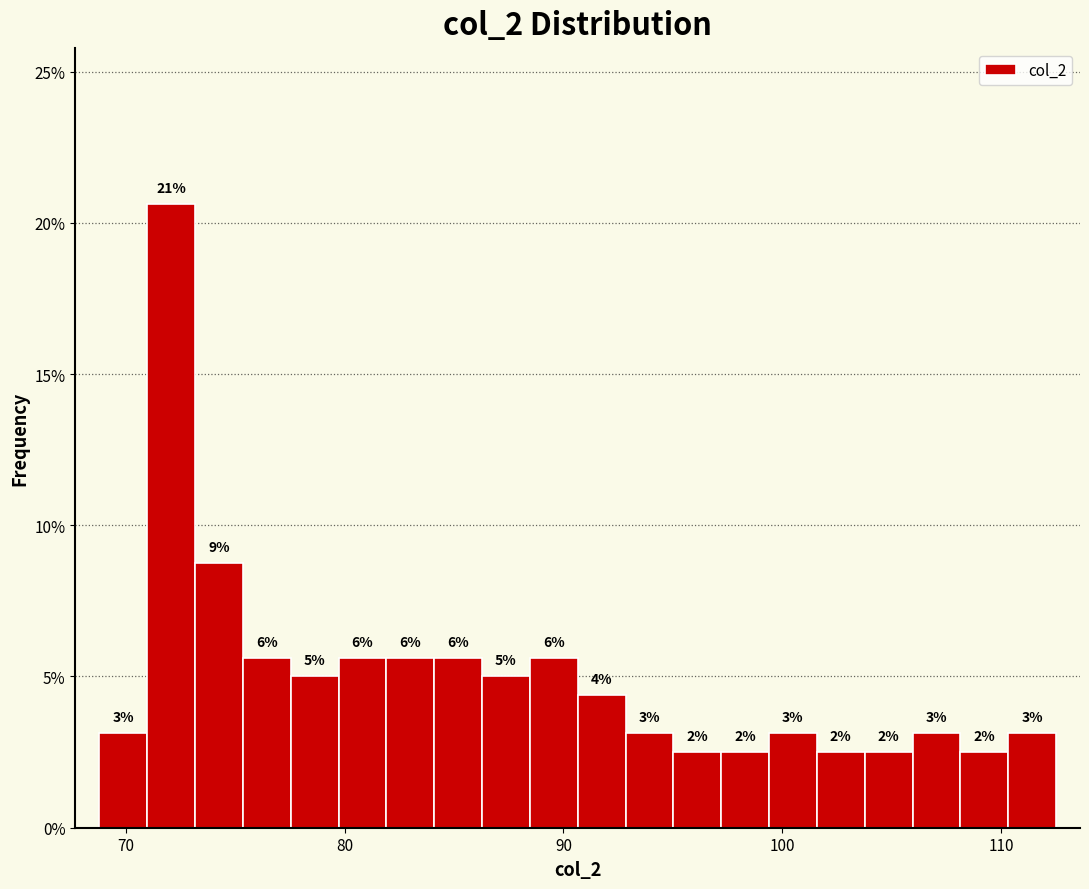

Read against the x-axis, roughly where is the centre of the tallest bar?

72